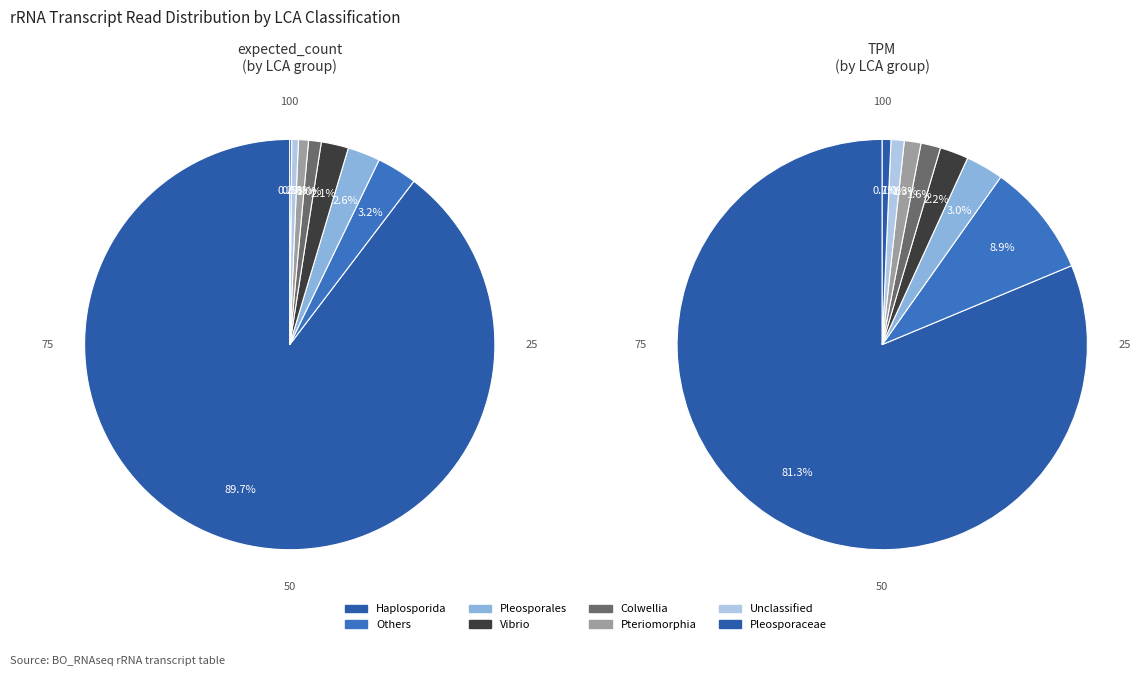

True or false: Transcript_000001_LSU accounts for 74% of the total.

False